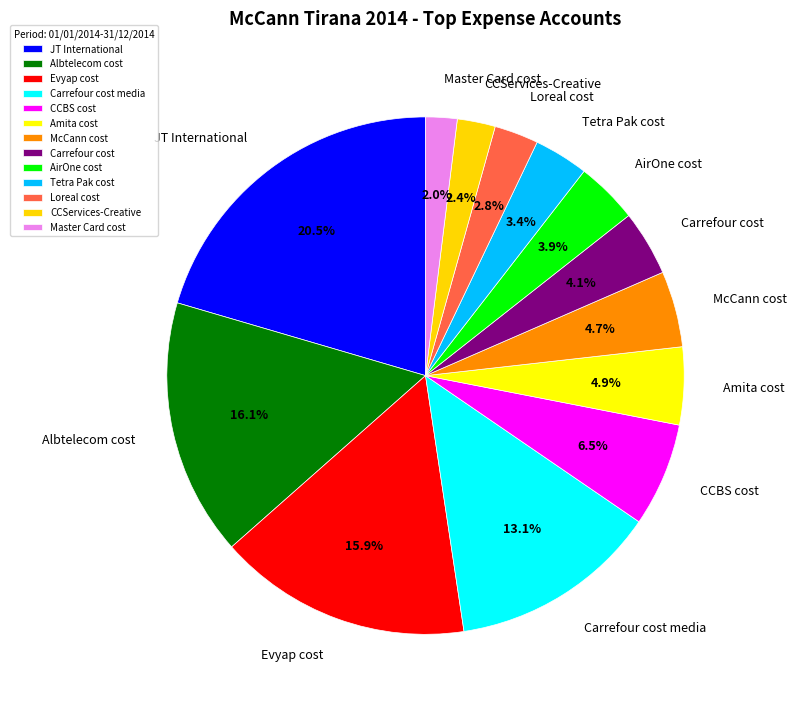

Which category has the biggest portion of the pie?

JT International